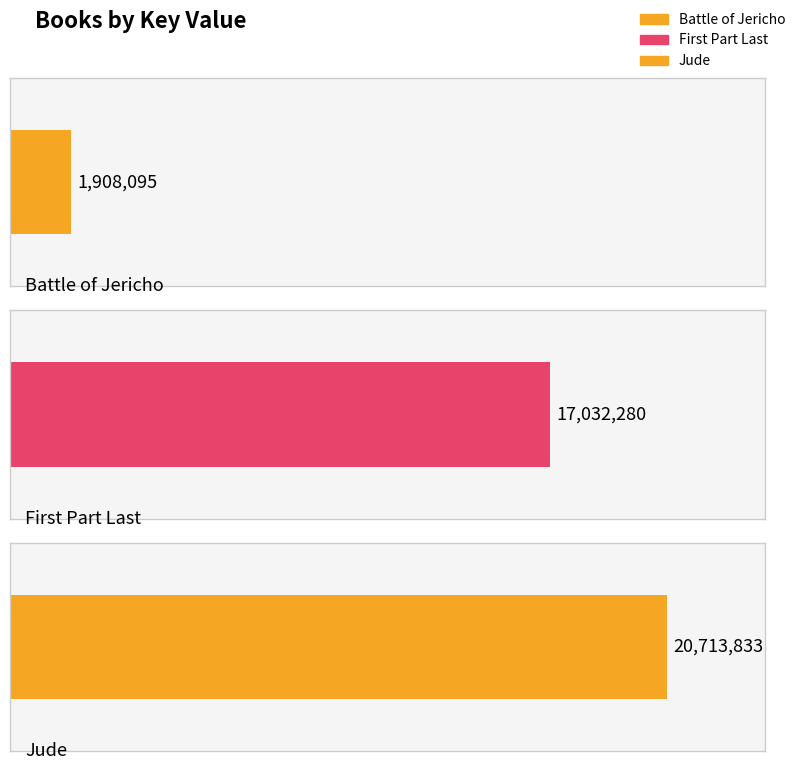

What value does the data have at First Part Last, to the nearest 10?

17032280